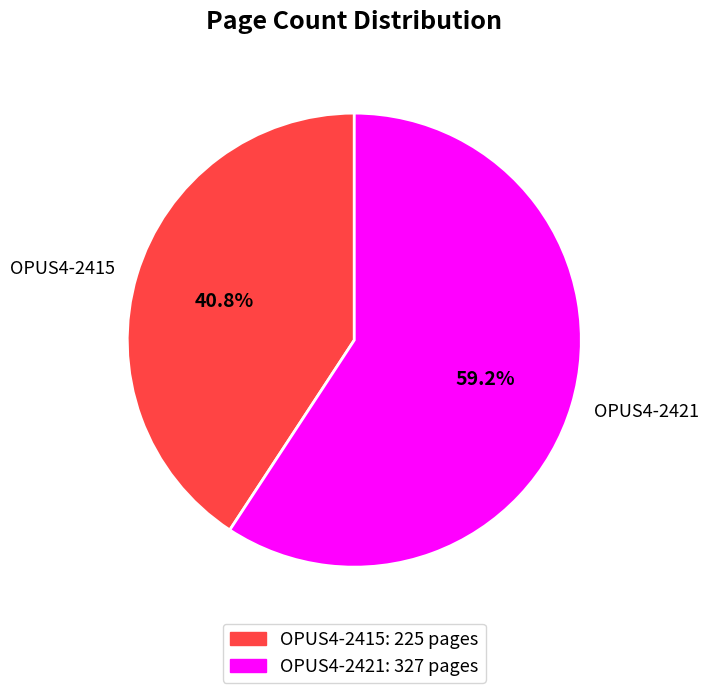

Which category has the smallest portion of the pie?

OPUS4-2415